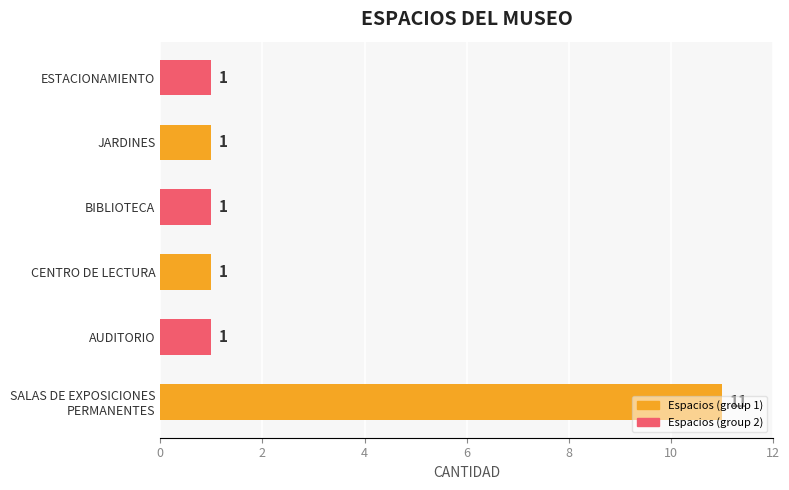

Approximately how many times larger is the value at AUDITORIO compared to JARDINES?

1.0